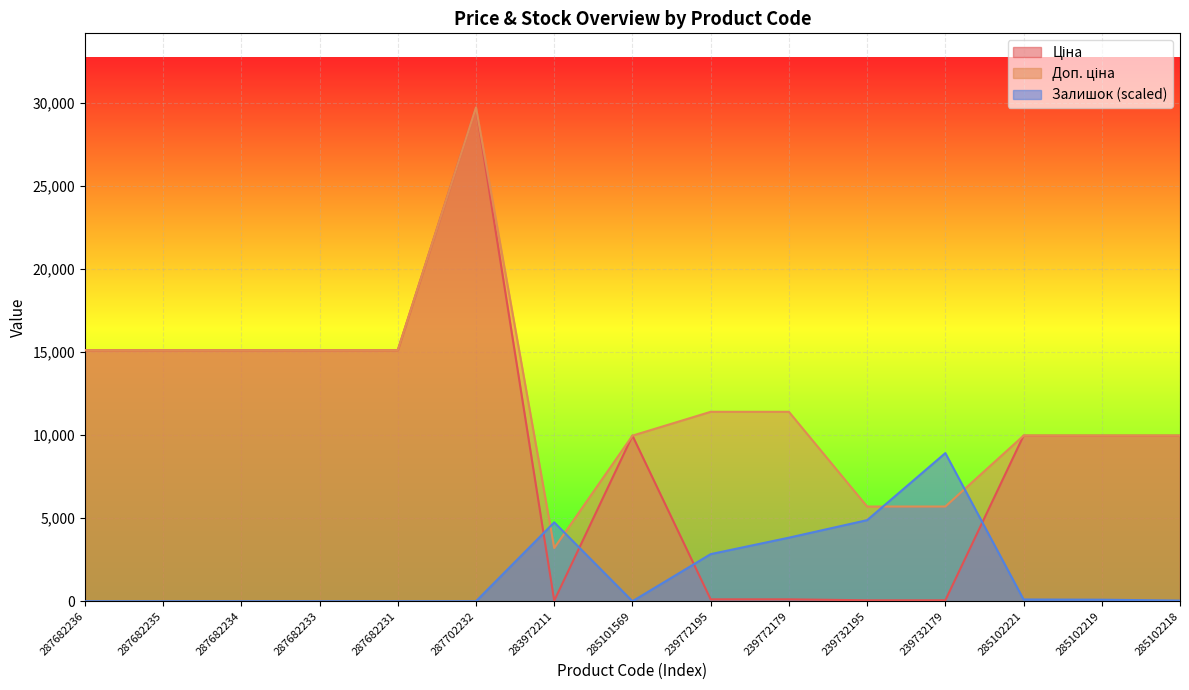

Which series has the largest total across all categories?

Доп. ціна